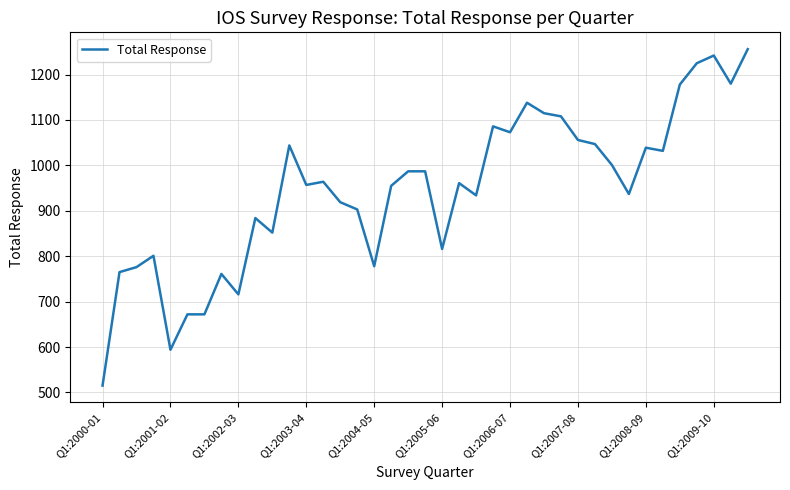

What is the minimum value shown in the chart?

515